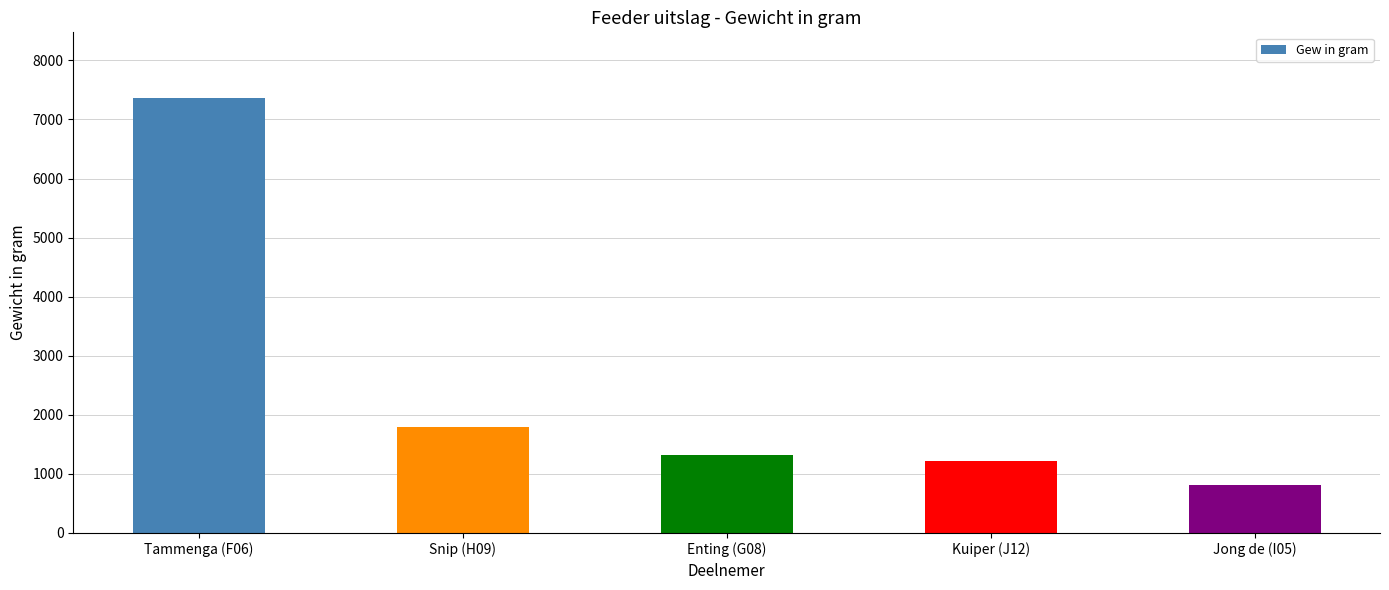

Does the chart contain any negative values?

No